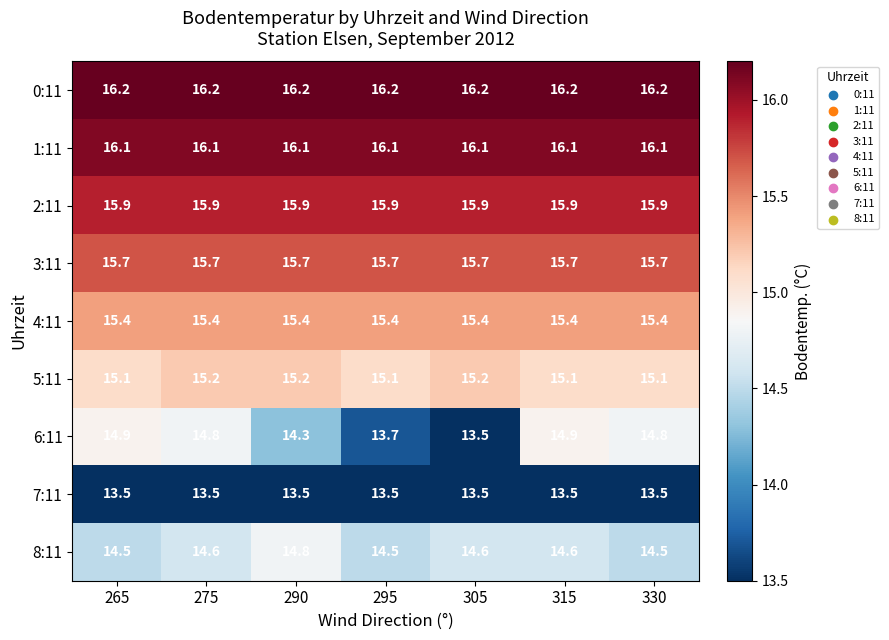

Which series has the largest range (max minus min)?

6:11